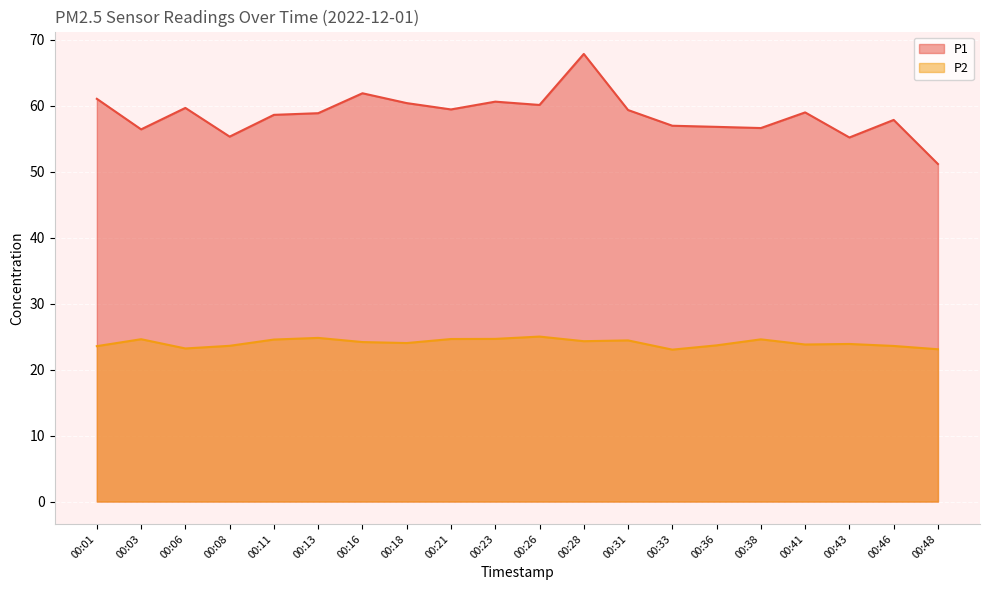

True or false: P1 and P2 cross at least once.

False